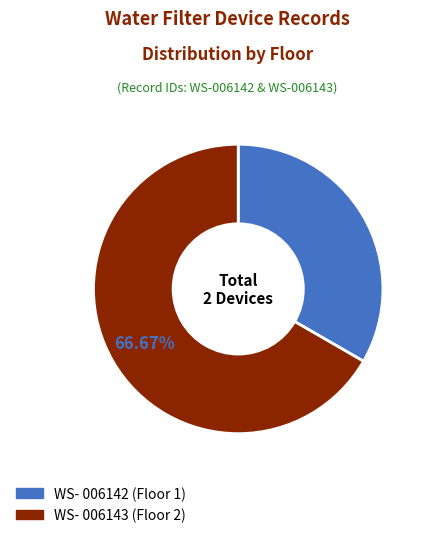

How many segments does this pie chart have?

2